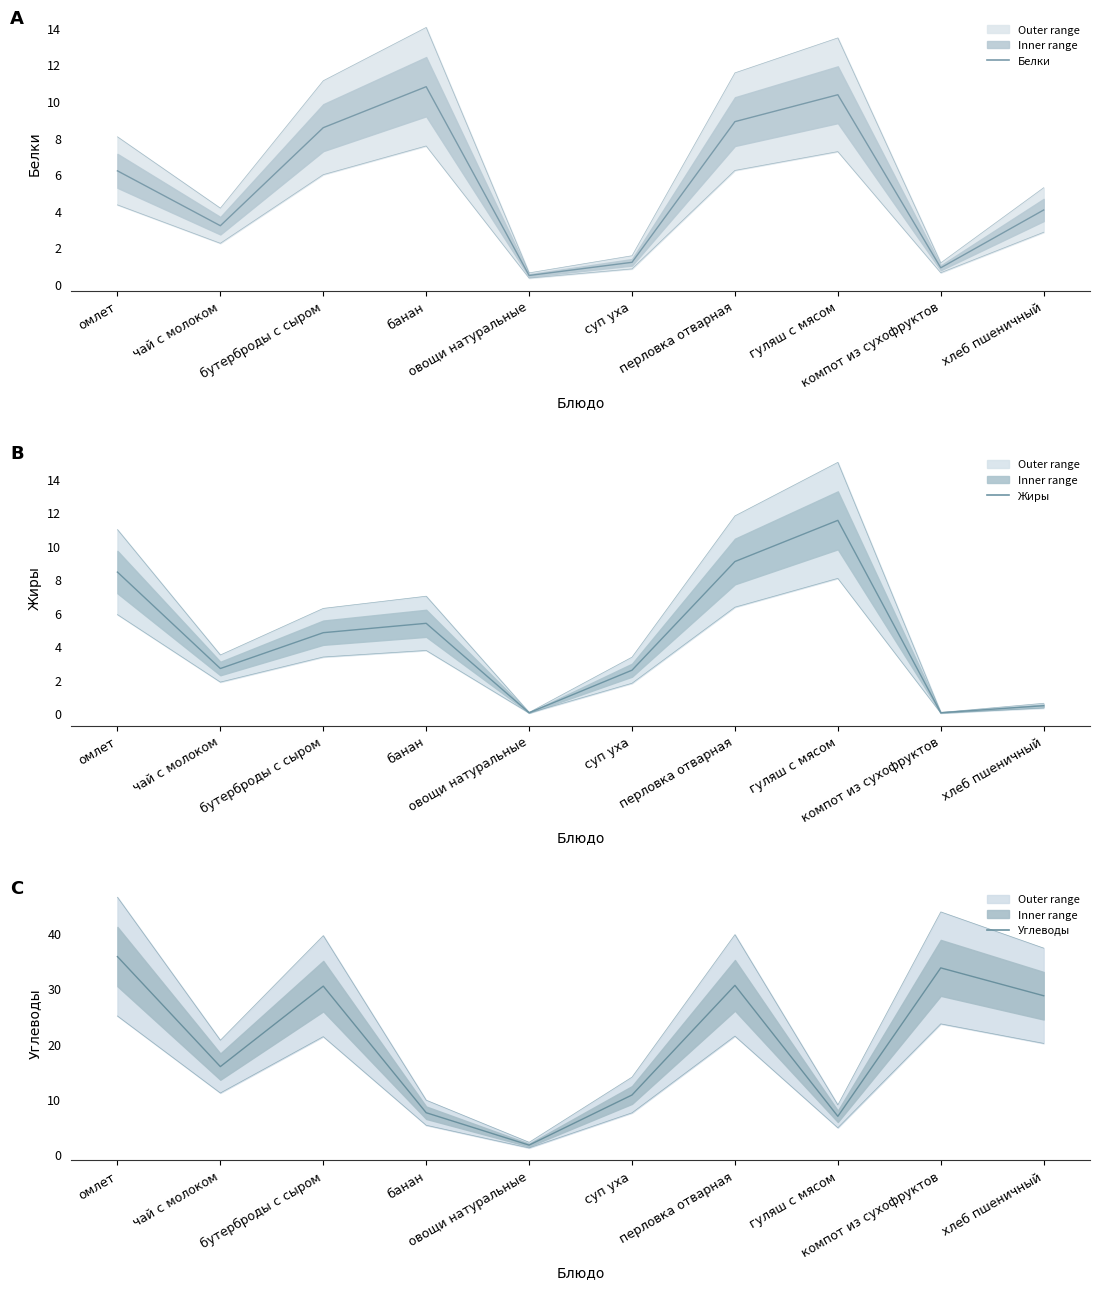

How many intersections are there between Углеводы and Жиры?

2